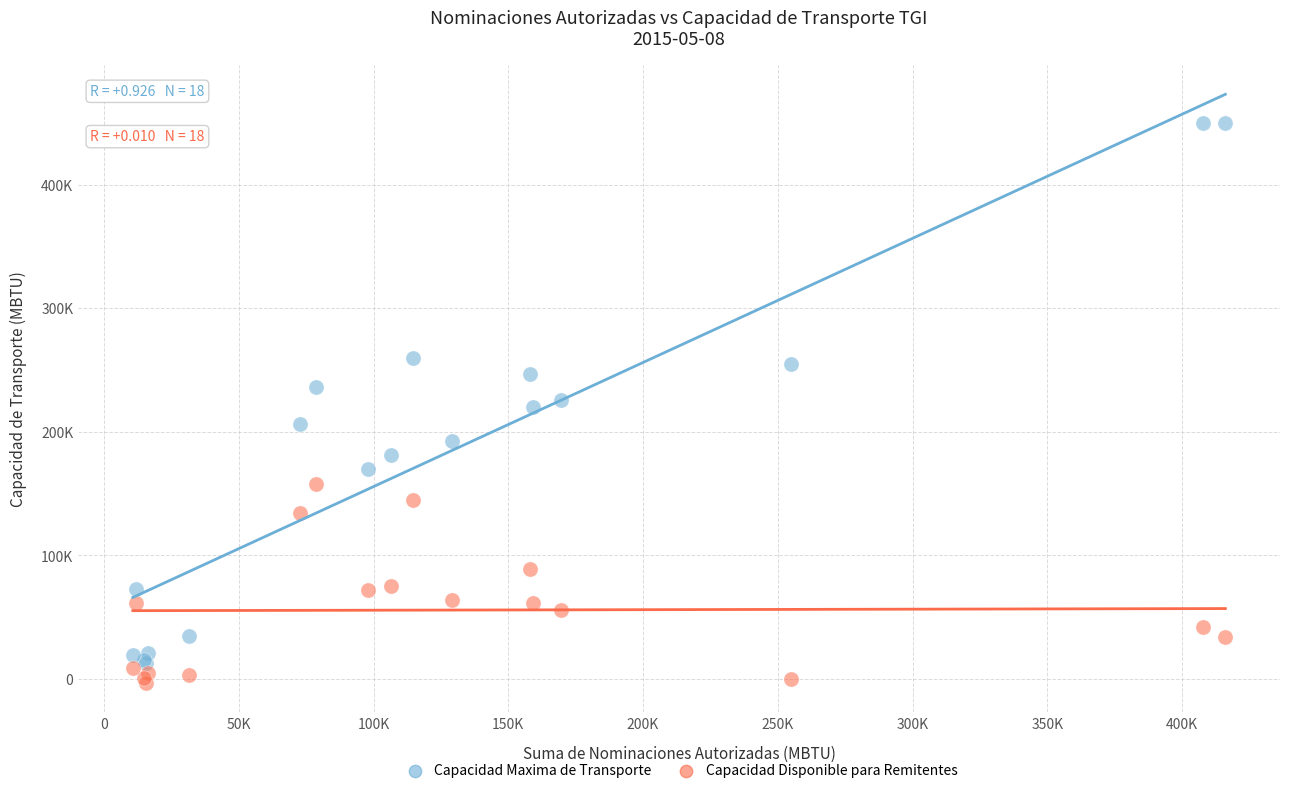

Which series contains the highest Y value?

Capacidad Maxima de Transporte